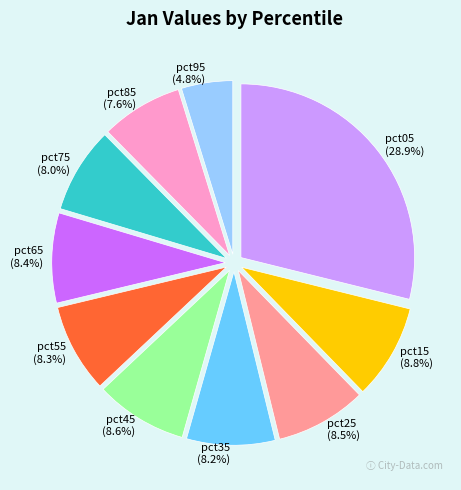

What percentage is the pct95 slice, to the nearest percent?

5%